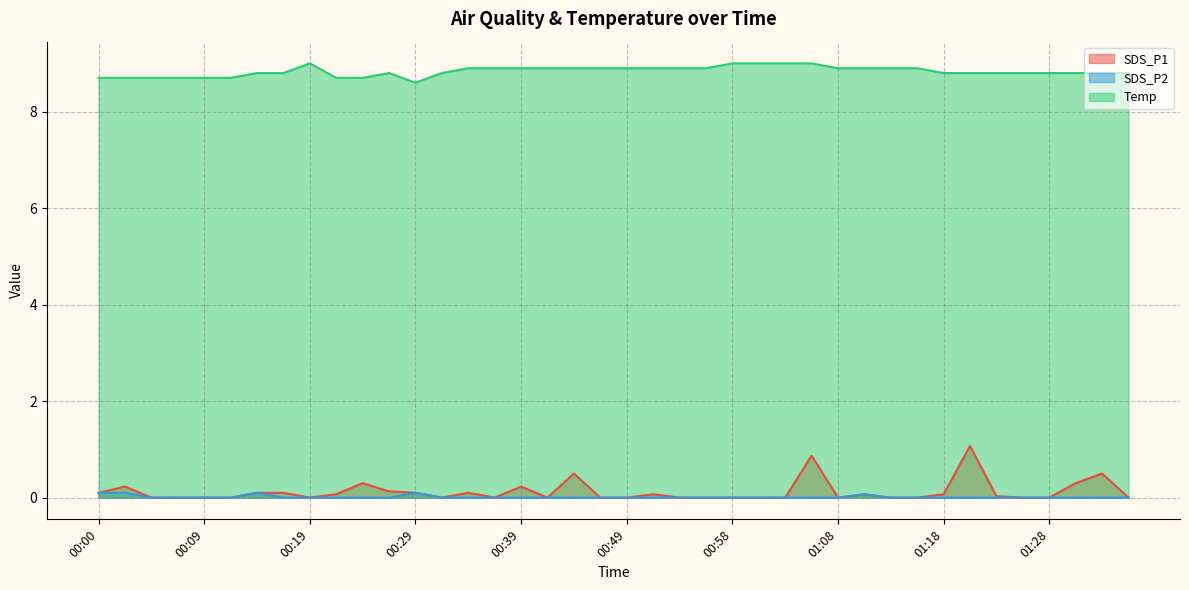

At which category is the sum across all series the highest?

01:21